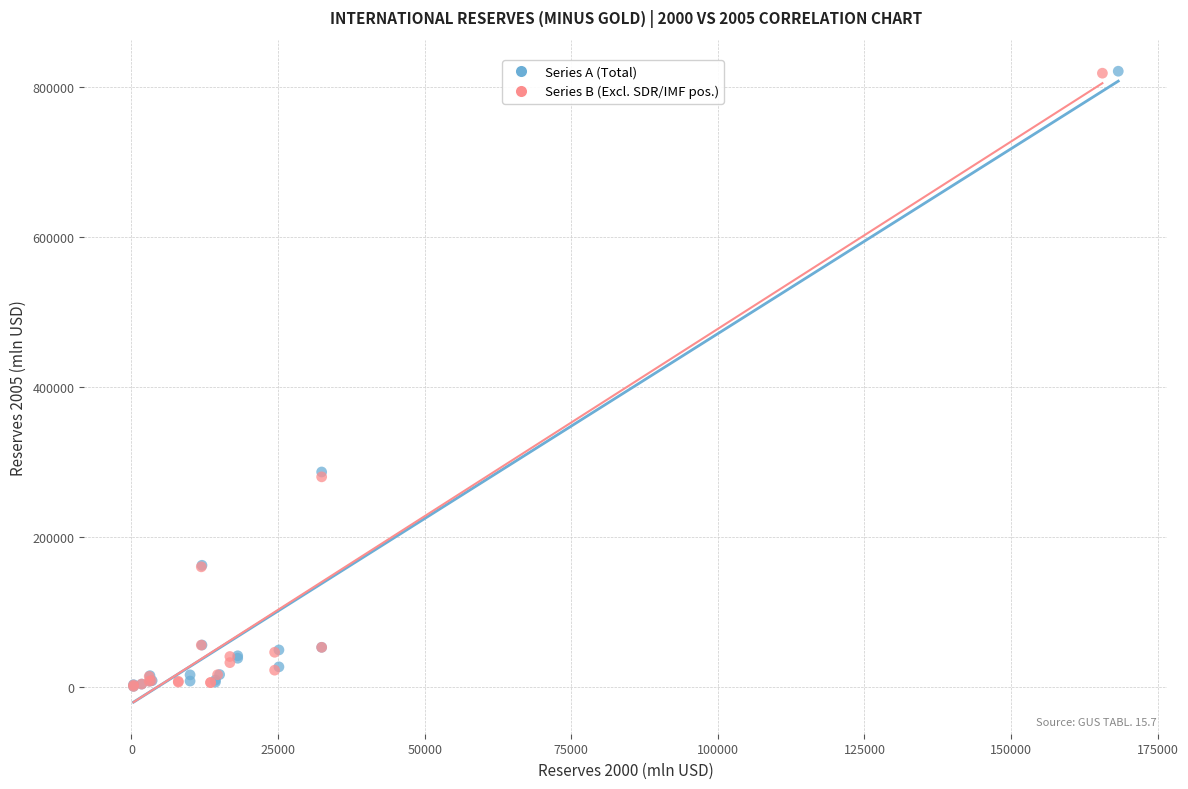

Which series has the largest Y range (max minus min)?

Series A (Total)